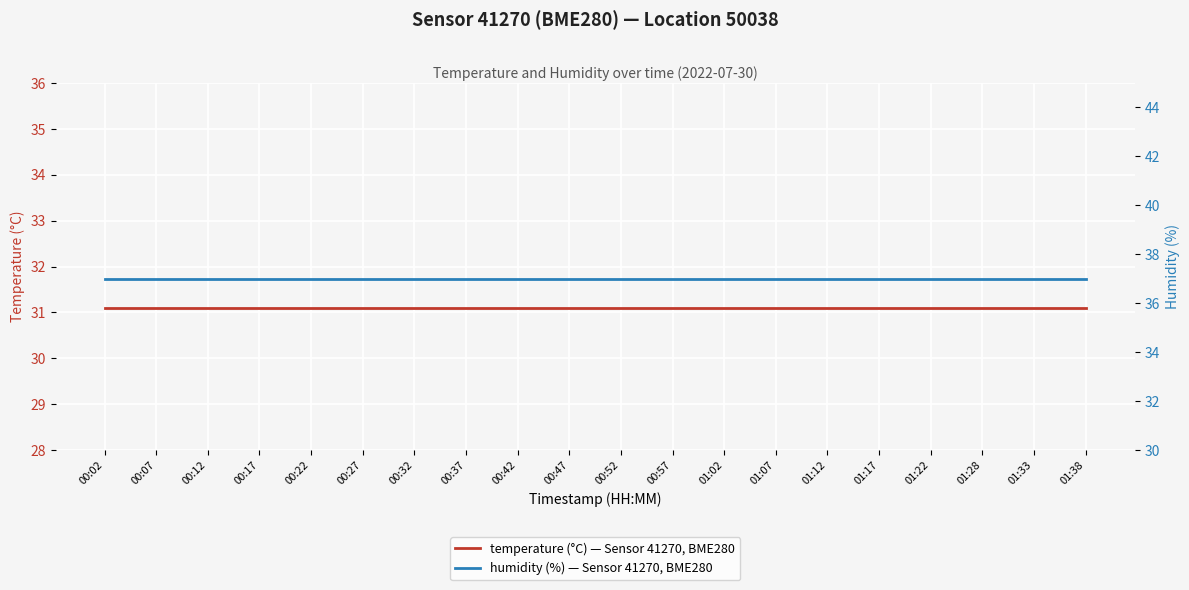

True or false: temperature (°C) — Sensor 41270, BME280 has a value of 31.1 at 00:22.

True